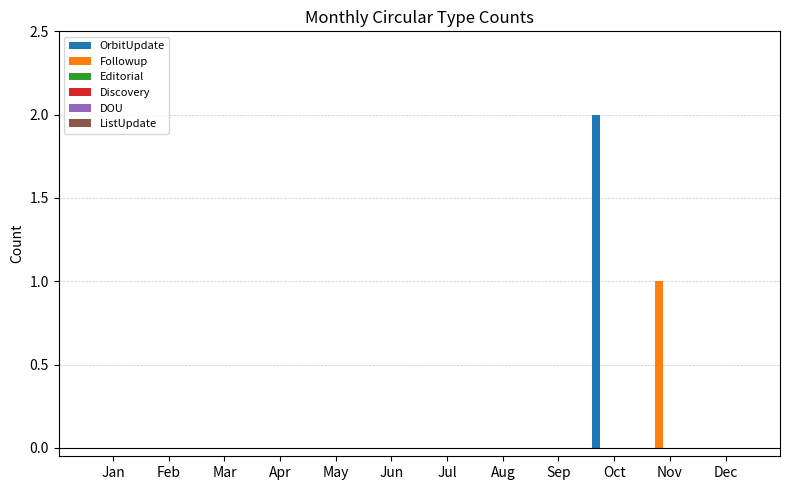

Count the number of data series in this chart.

2